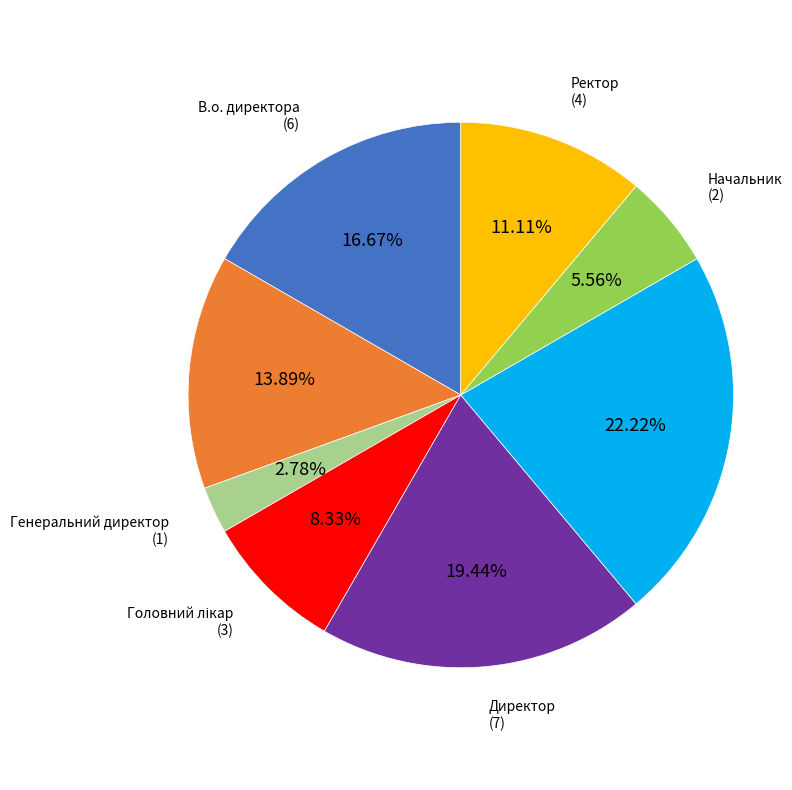

What is the ratio of the value at Ректор to the value at Директор?

0.6